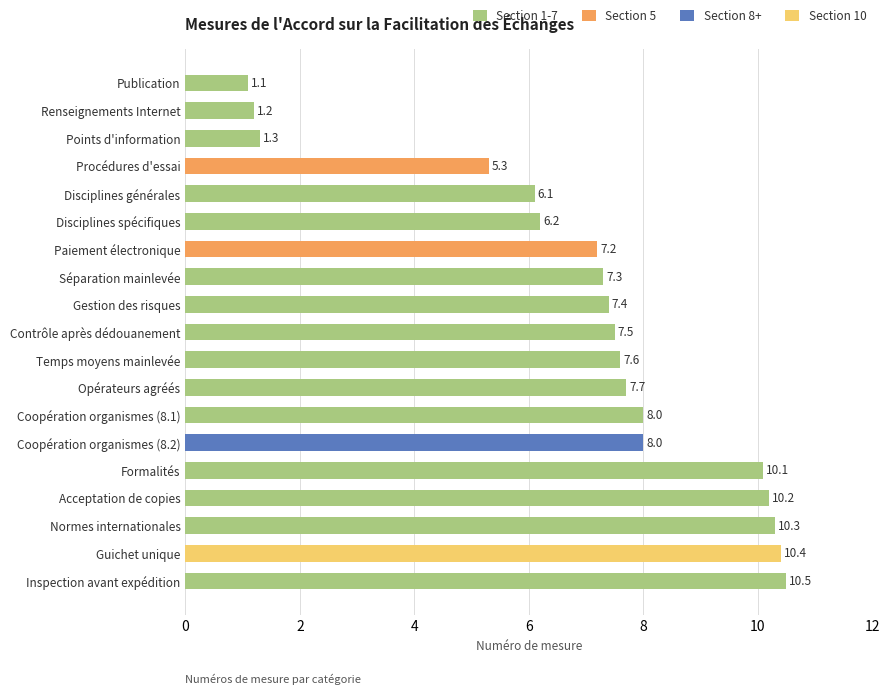

What is the sum of the values at Publication and Gestion des risques?

8.5